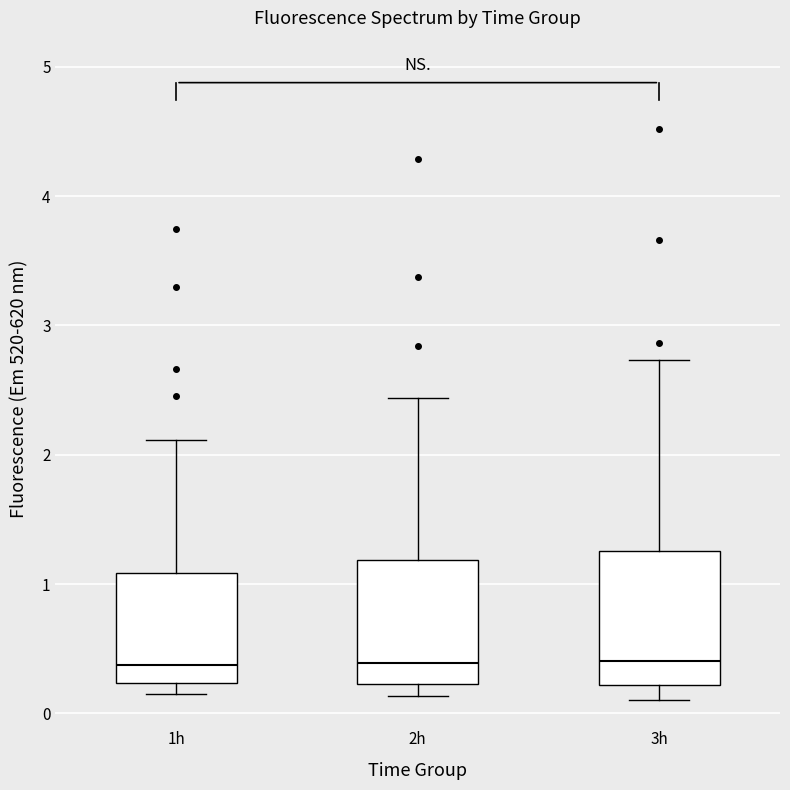

Where does the median line of the box for 1h sit on the y-axis? The values are not printed on the chart, so give them approximately, as read against the axis.

0.4